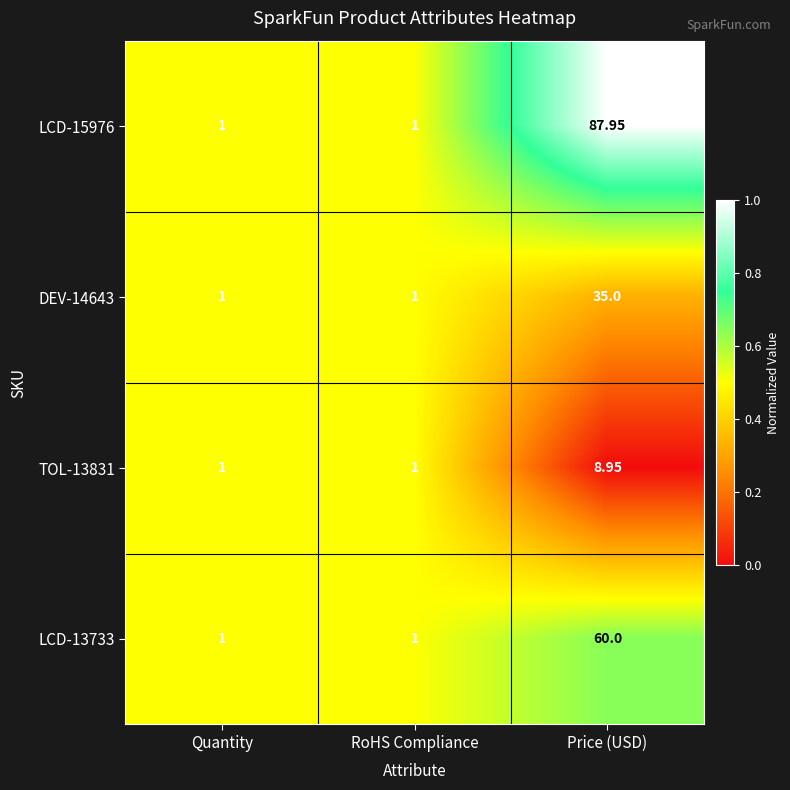

Rank the series at Price (USD) from lowest to highest value.

TOL-13831, DEV-14643, LCD-13733, LCD-15976